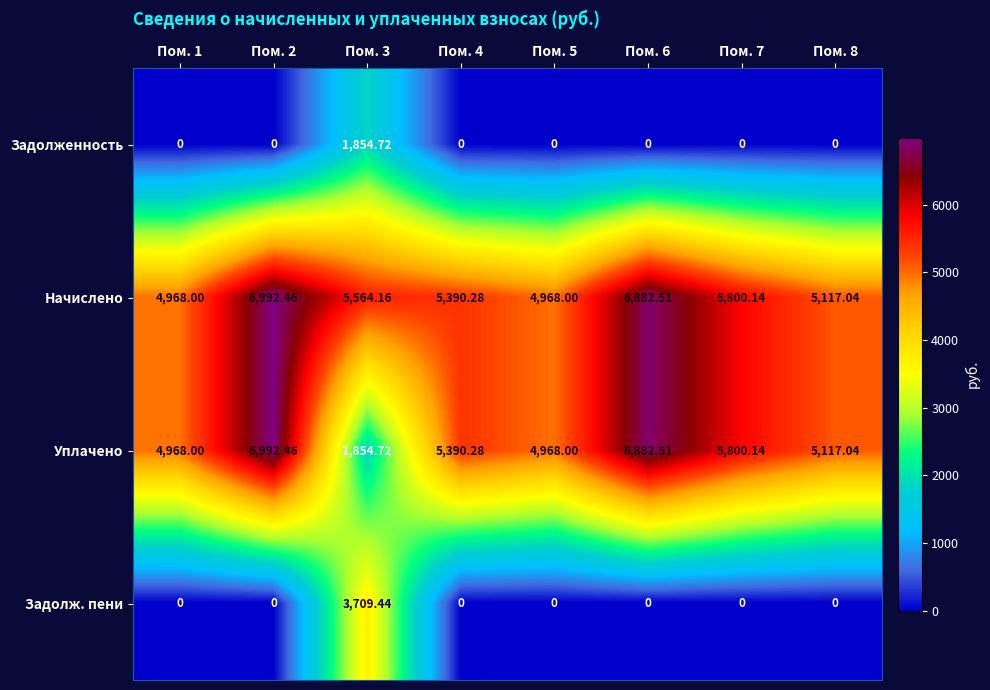

Which series has the largest range (max minus min)?

Уплачено